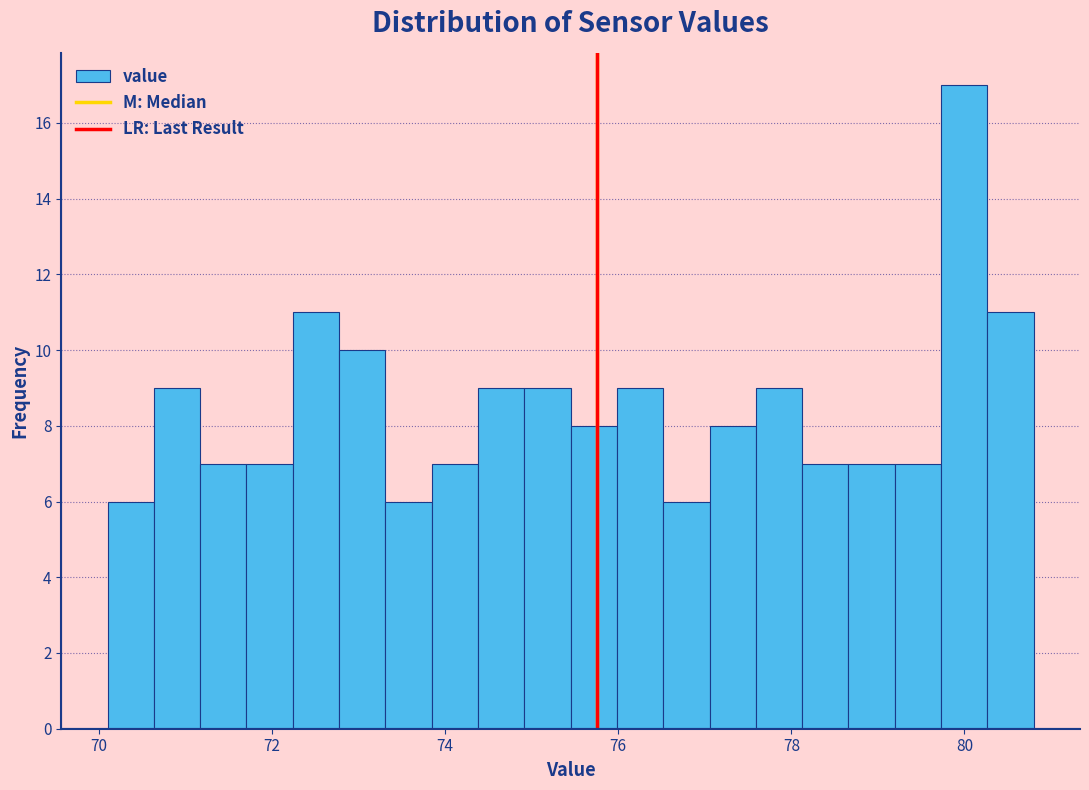

Around what value on the x-axis is the tallest bar? Give the approximate position of its centre, as read against the axis.

80.0